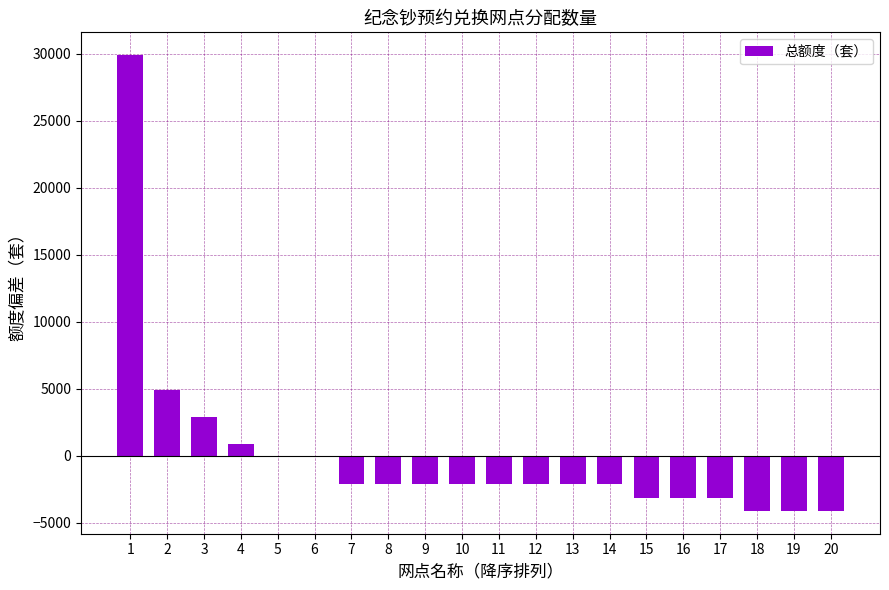

What is the maximum value shown in the chart?

29900